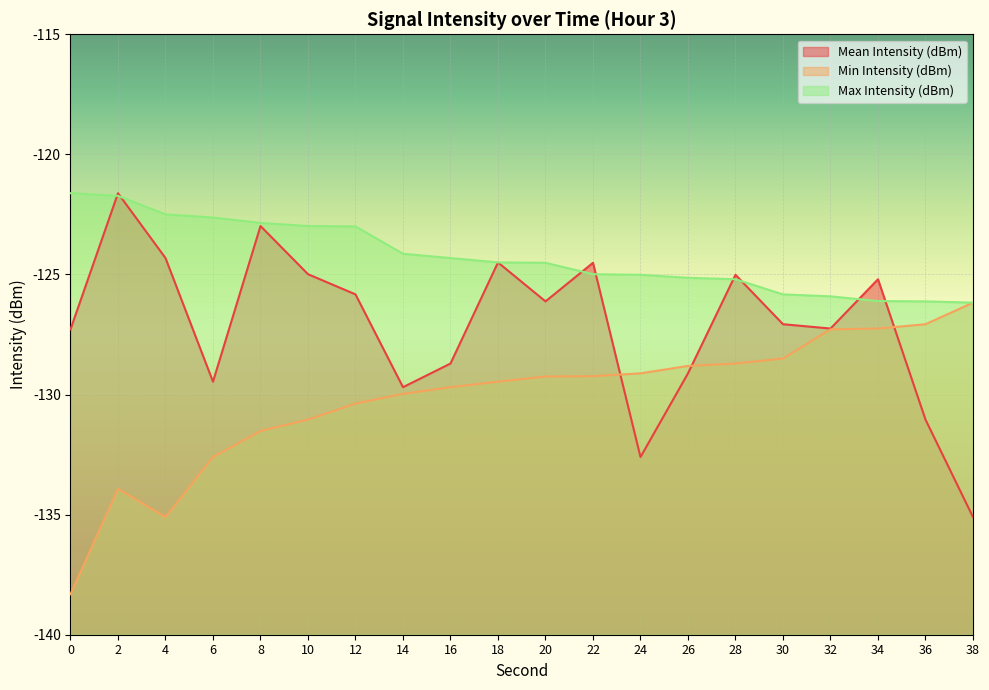

Where do Max Intensity (dBm) and Mean Intensity (dBm) first cross each other?

0 and 2